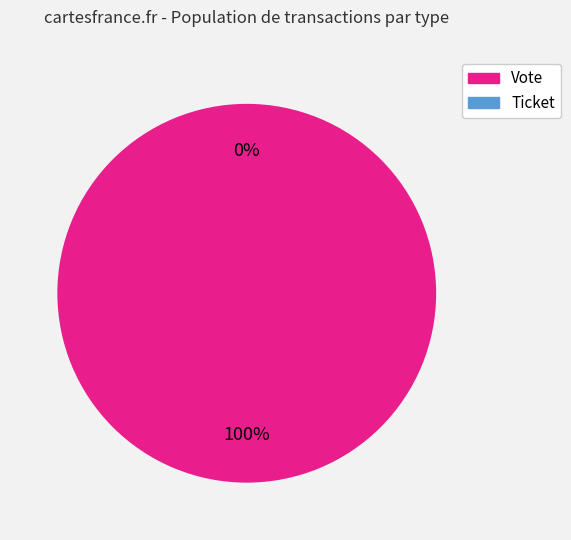

True or false: Vote accounts for 99% of the total.

False